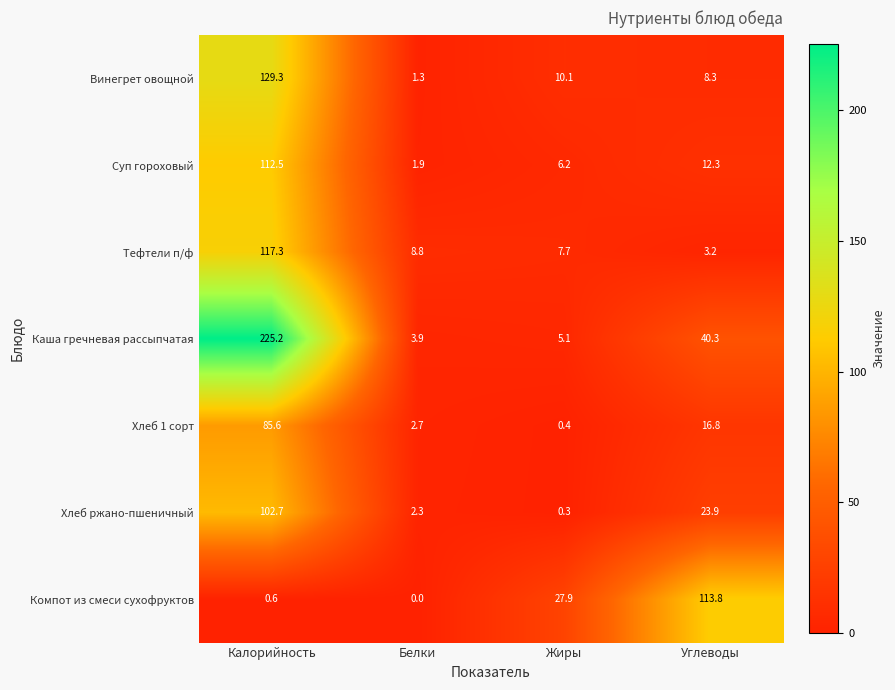

Rank the series by their maximum value, from lowest to highest.

Хлеб 1 сорт, Хлеб ржано-пшеничный, Суп гороховый, Компот из смеси сухофруктов, Тефтели п/ф, Винегрет овощной, Каша гречневая рассыпчатая